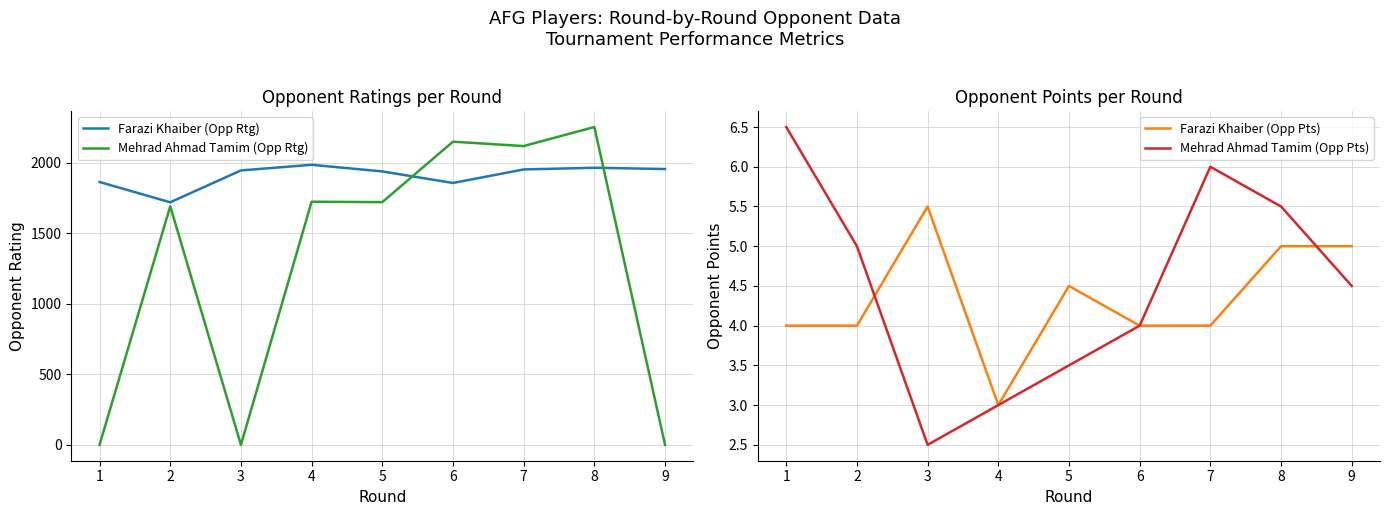

Count the Mehrad Ahmad Tamim (Opp Pts) values in the range 3 to 5.

5